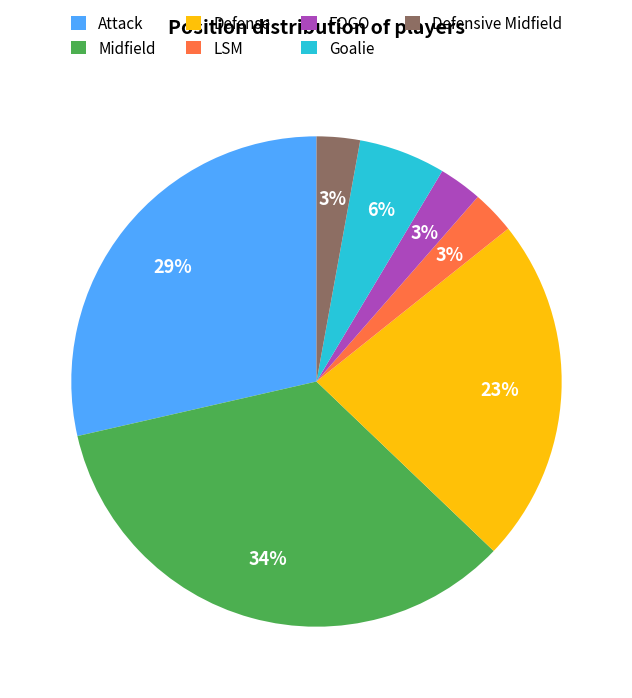

How many segments does this pie chart have?

7